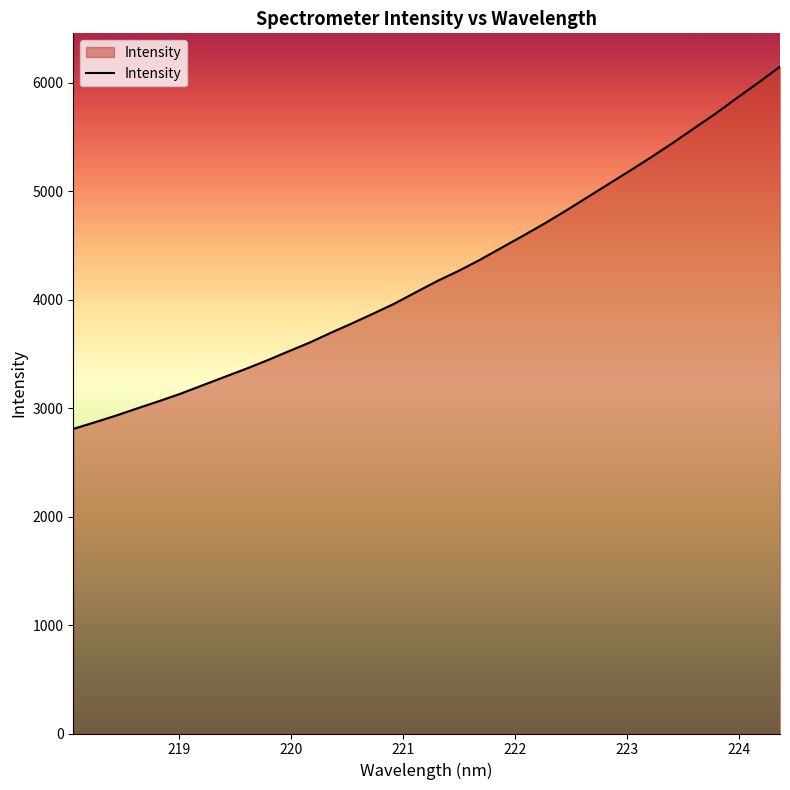

What is the difference between the maximum and minimum values?

3339.7